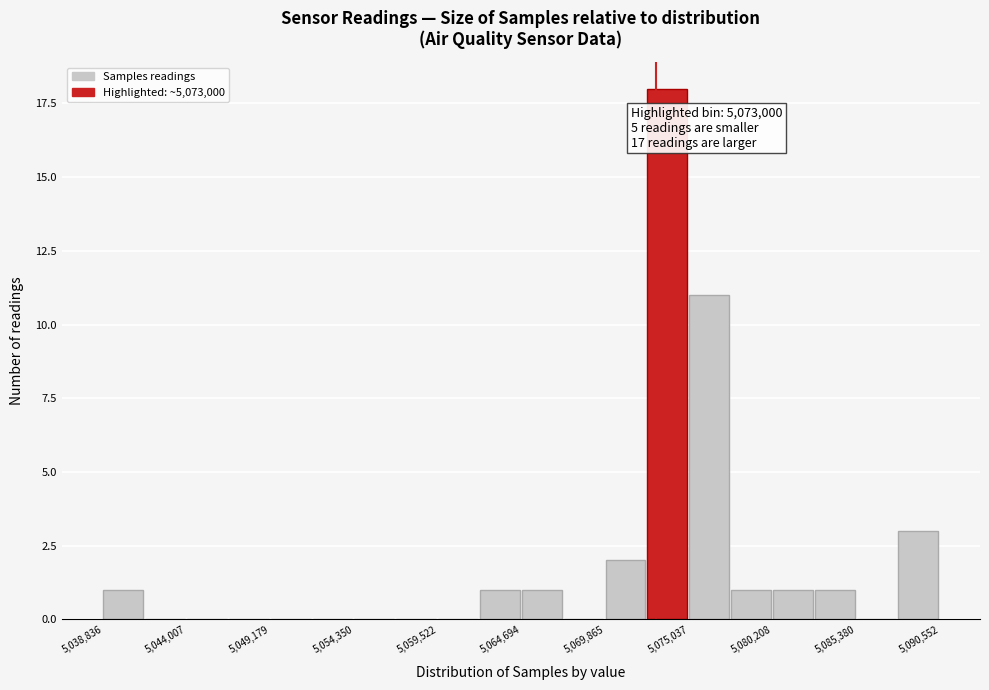

Around what value on the x-axis is the tallest bar? Give the approximate position of its centre, as read against the axis.

5074000